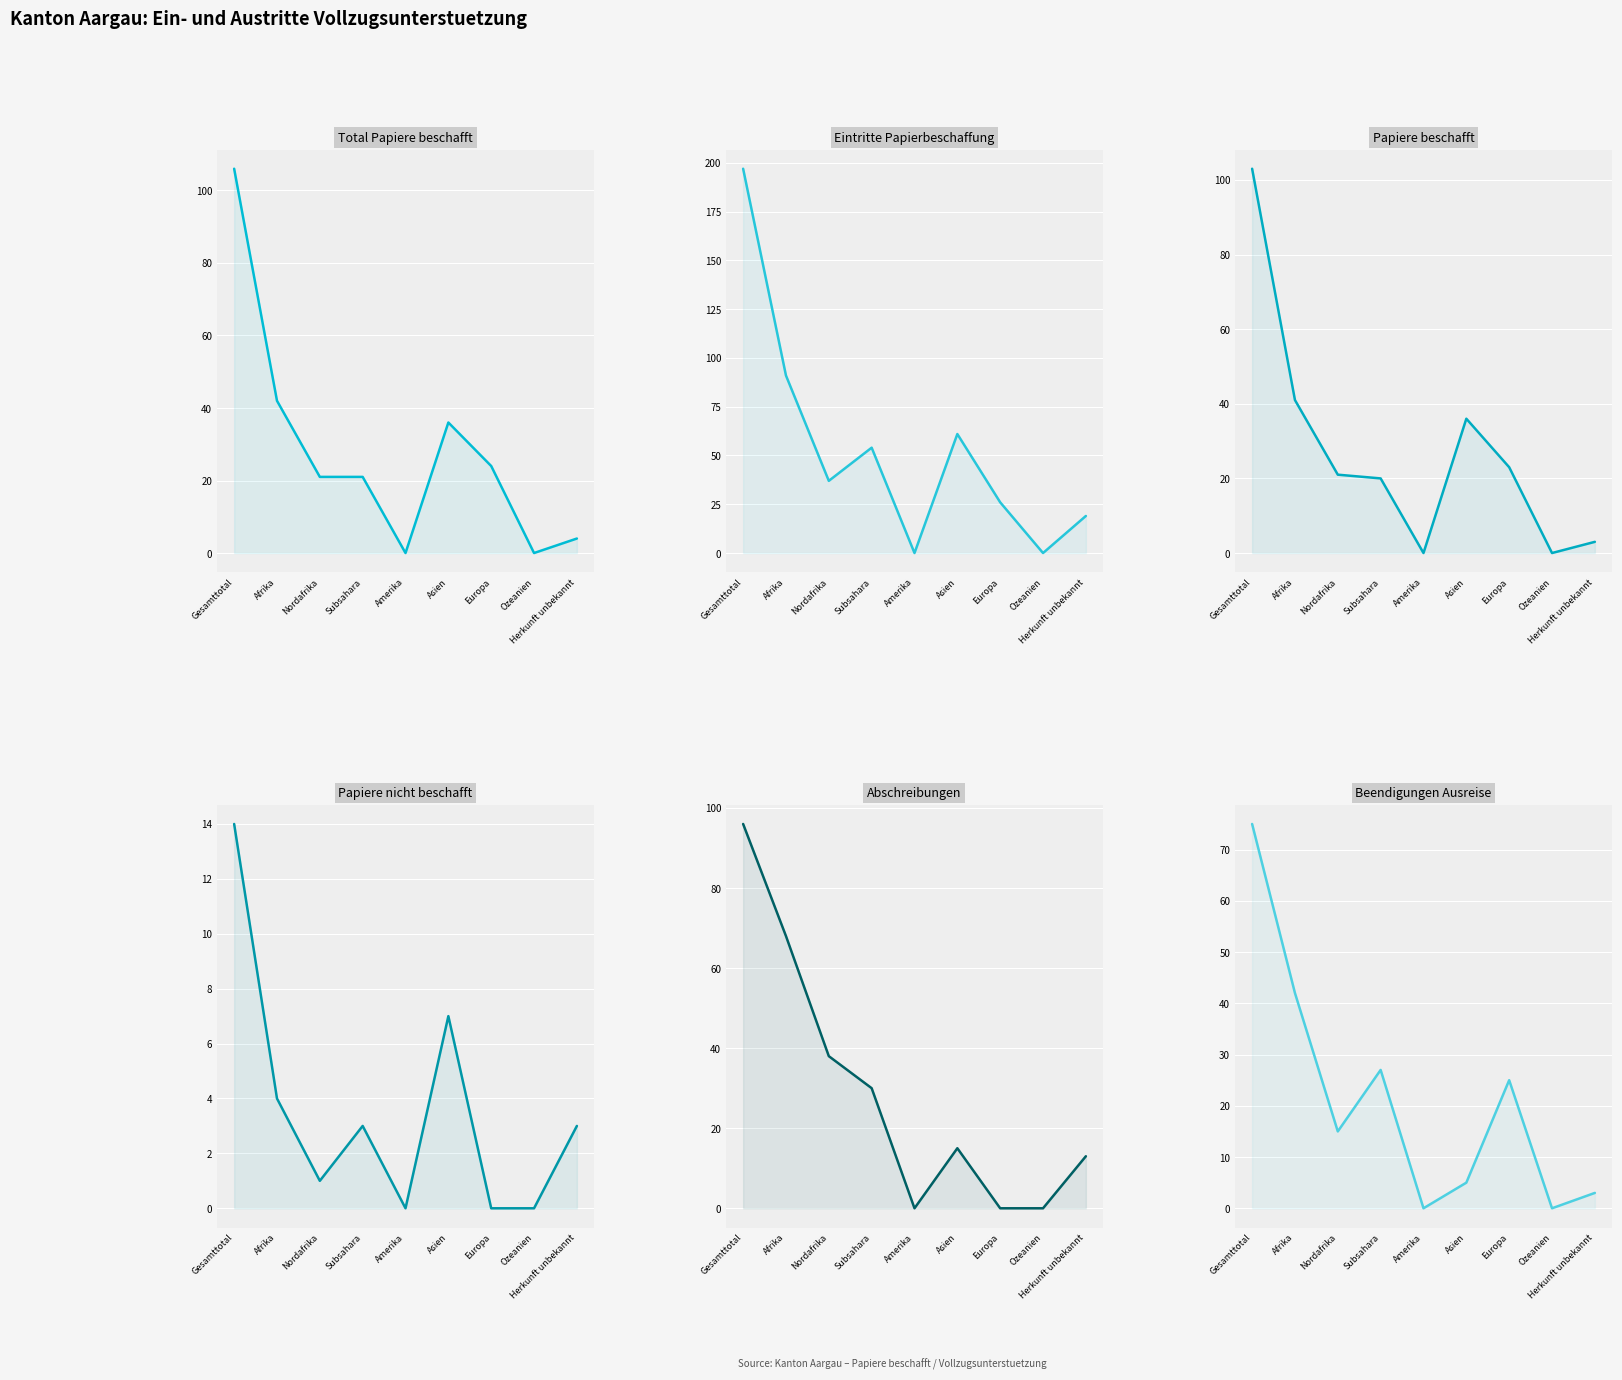

What is the value of the Total Papiere beschafft point at the 2nd from the left?

42